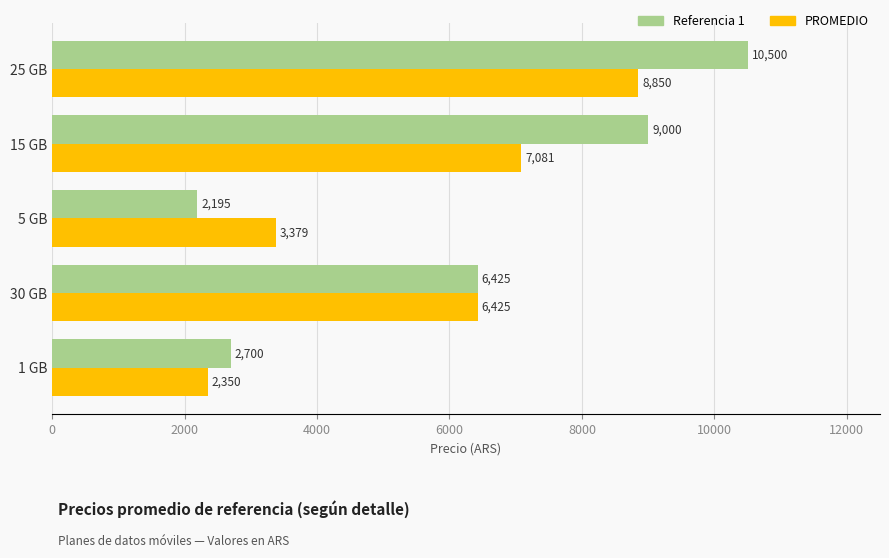

Which series has the largest range (max minus min)?

Referencia 1